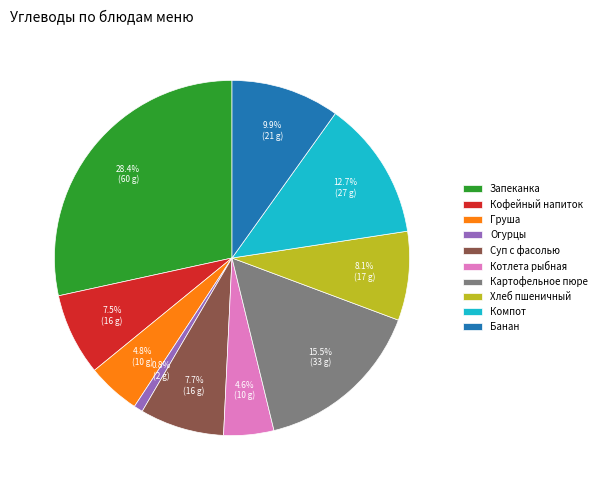

How many segments does this pie chart have?

10